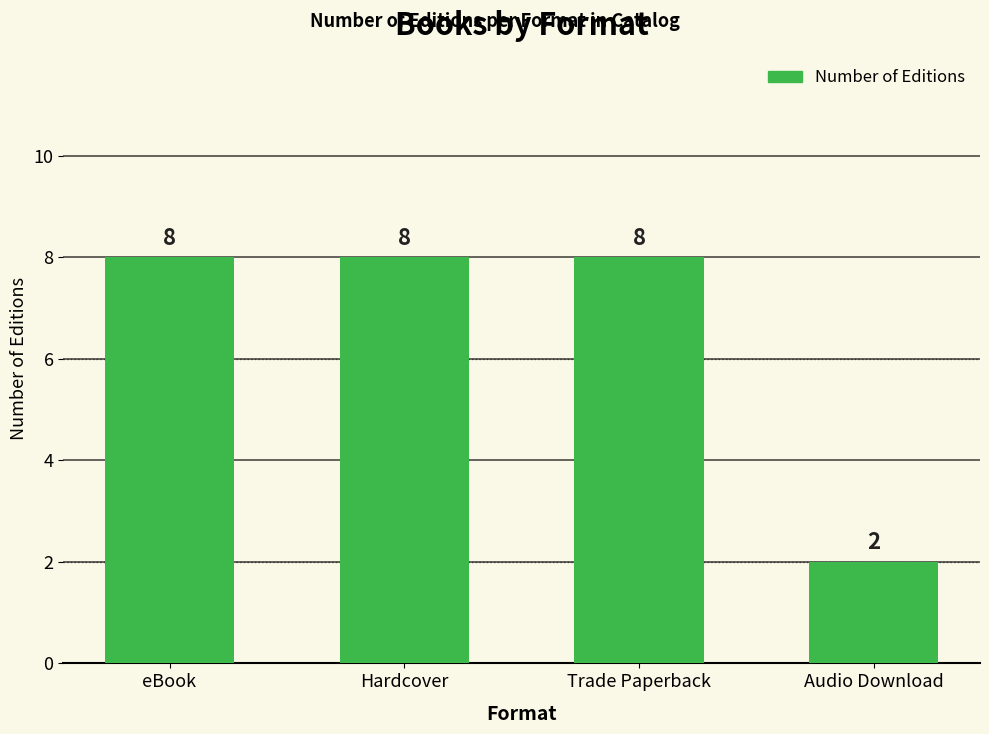

What is the greatest value displayed?

8